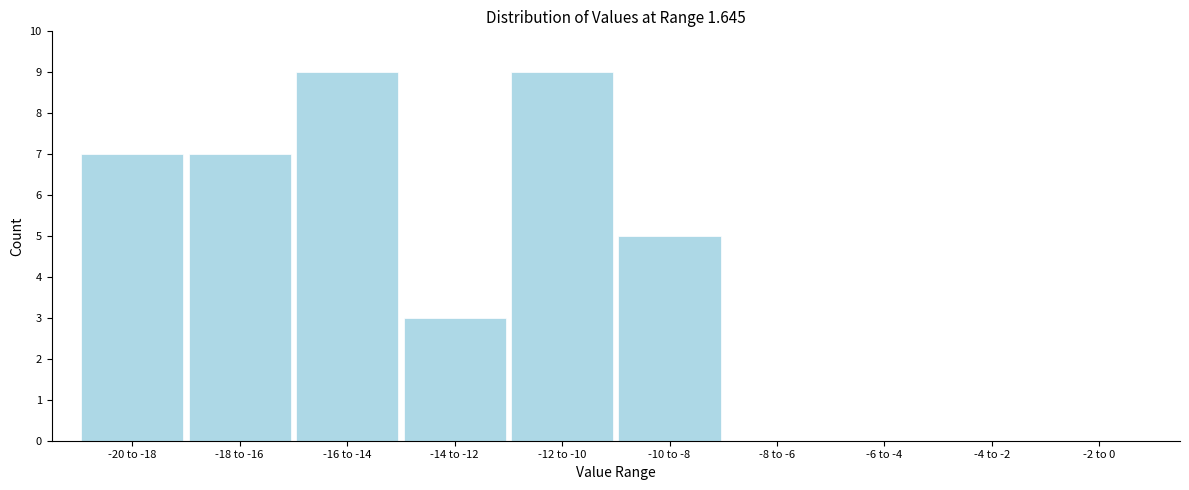

Reading left to right, what are all the values shown in this chart?

-20 to -18=7	-18 to -16=7	-16 to -14=9	-14 to -12=3	-12 to -10=9	-10 to -8=5	-8 to -6=0	-6 to -4=0	-4 to -2=0	-2 to 0=0